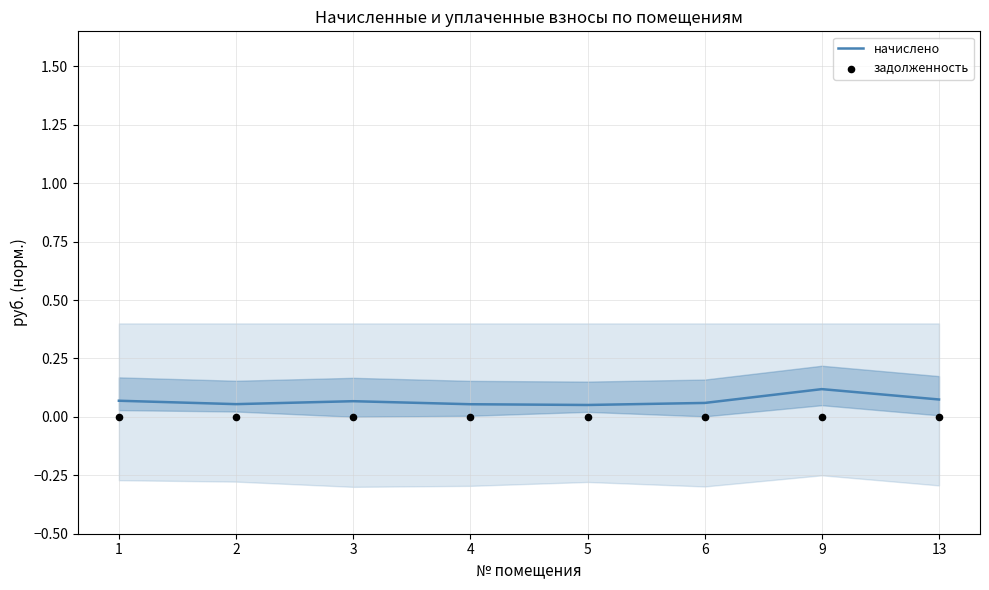

At how many categories does at least one series exceed 0?

8